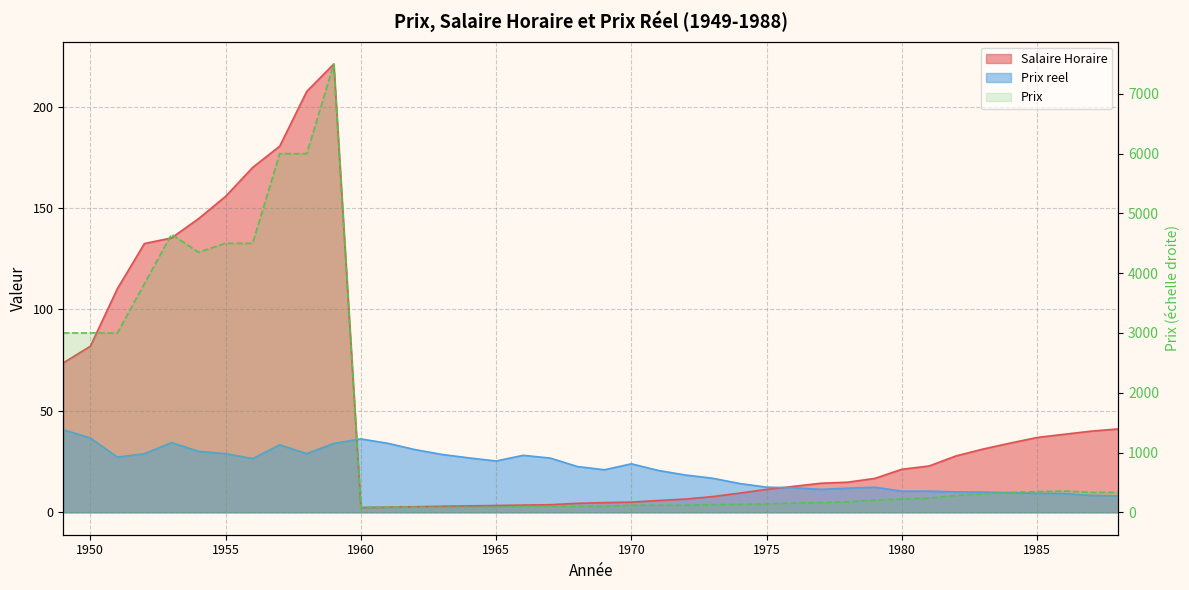

The value of Prix reel at 1971 is 8.7. True or false?

False